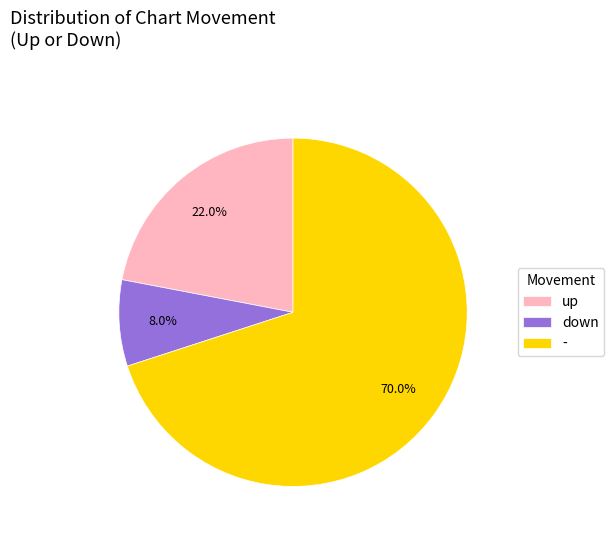

What portion of the pie excludes down?

92.0%